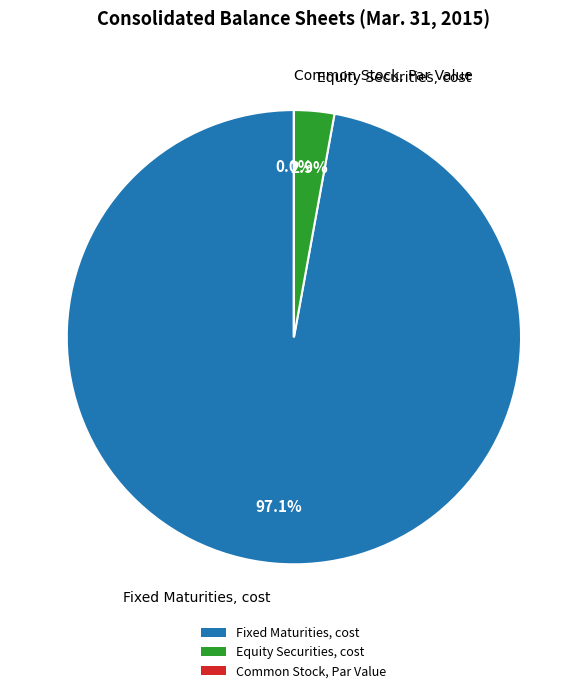

Which category has the biggest portion of the pie?

Fixed Maturities, cost